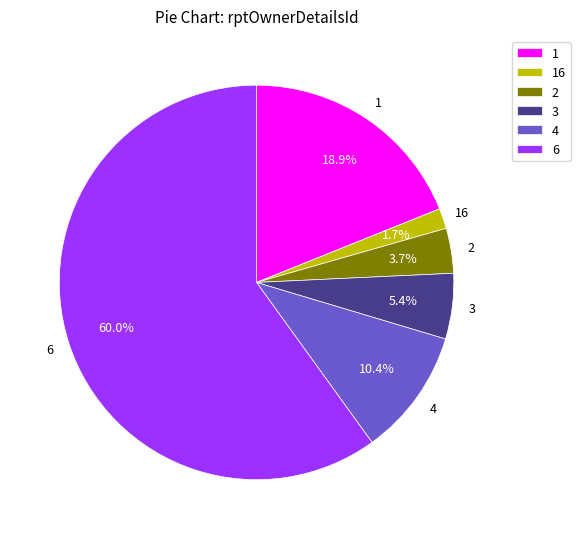

Count the number of slices in the pie.

6